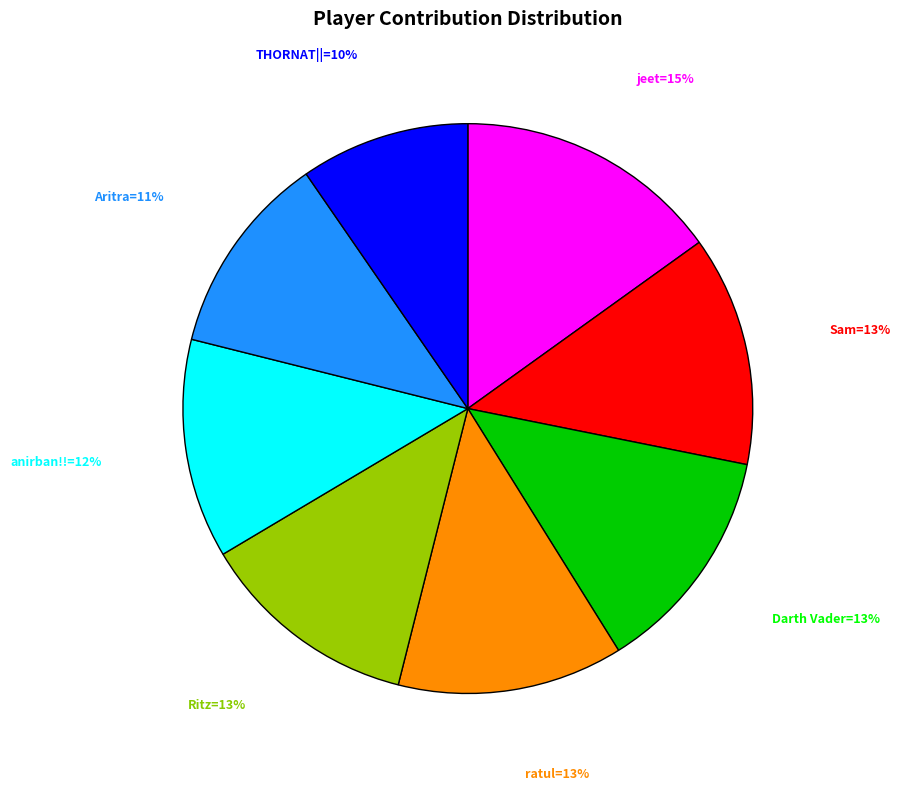

Is there a majority slice in this chart?

No